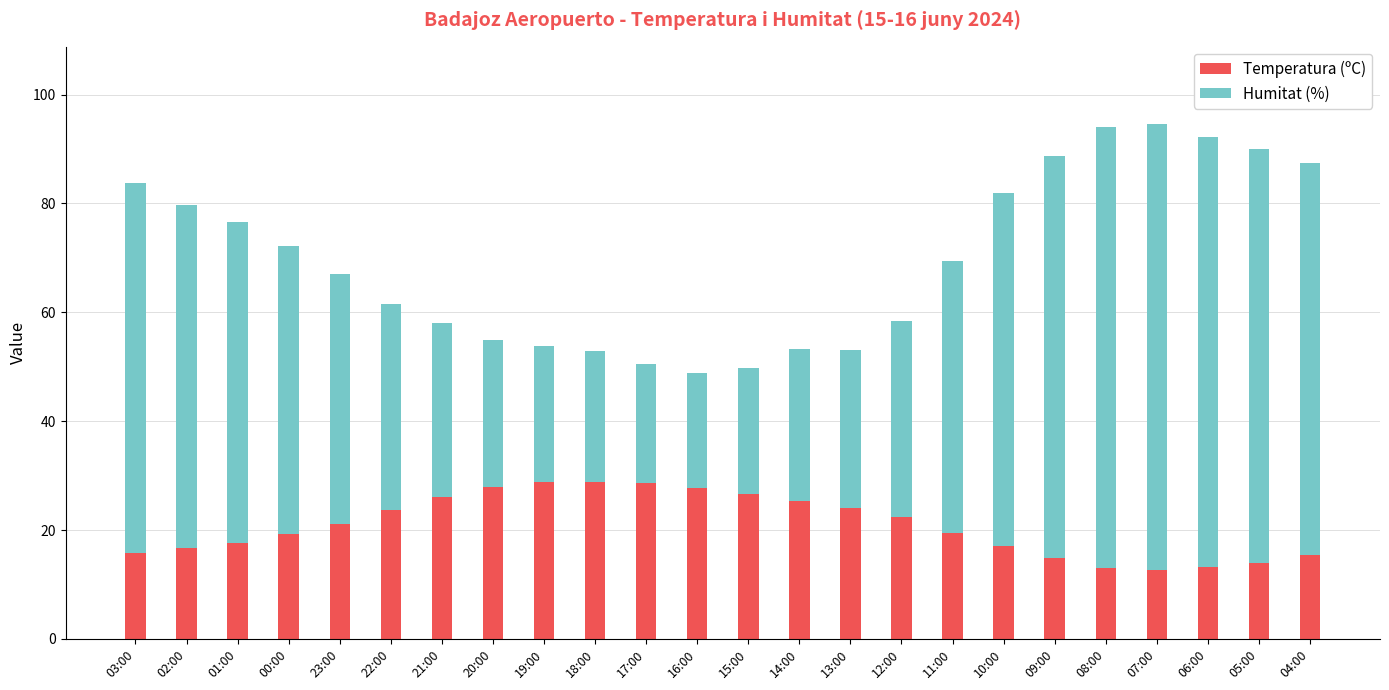

How many categories are shown in the chart?

24